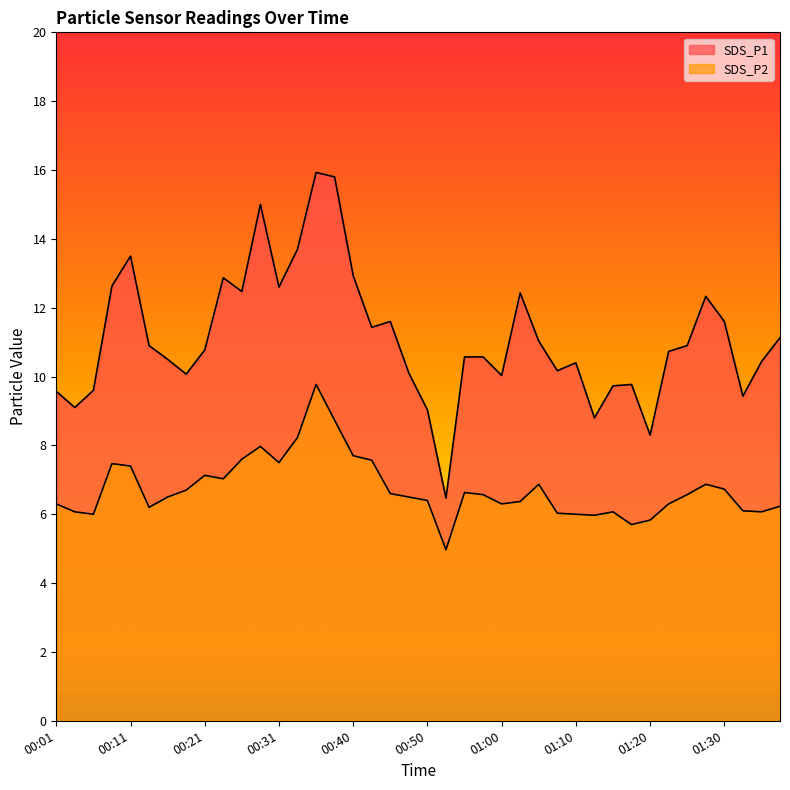

Does the chart have visible grid lines?

No